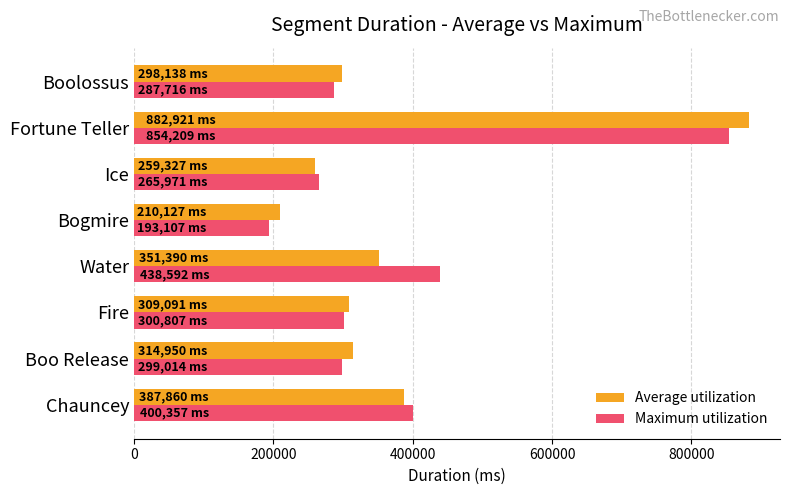

What are all the series names shown in the legend?

Average utilization, Maximum utilization